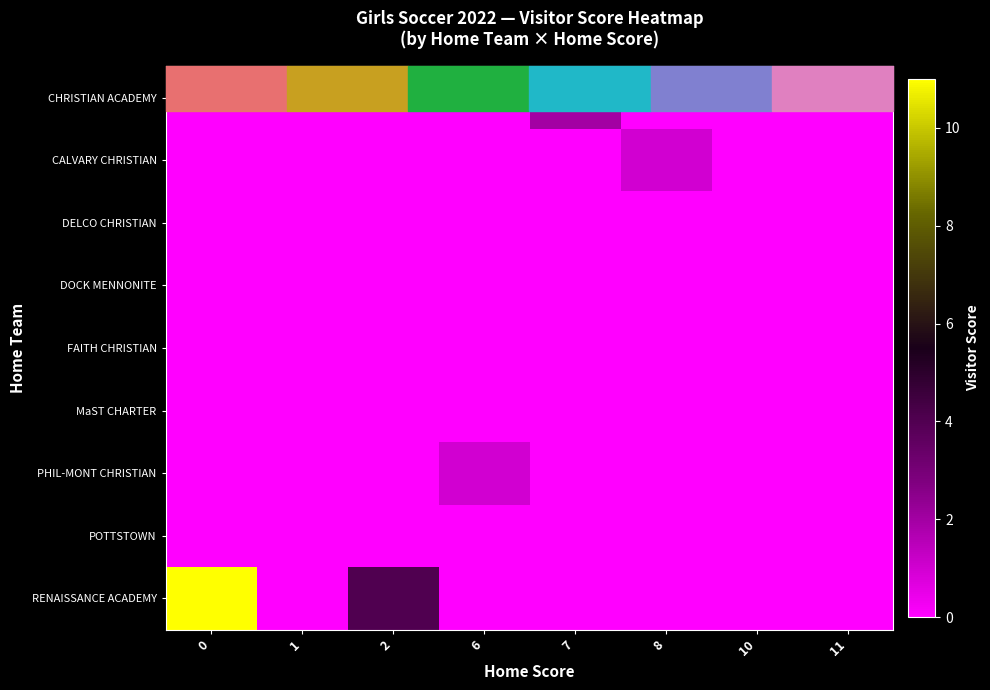

The value of MaST CHARTER at 1 is 0. True or false?

True